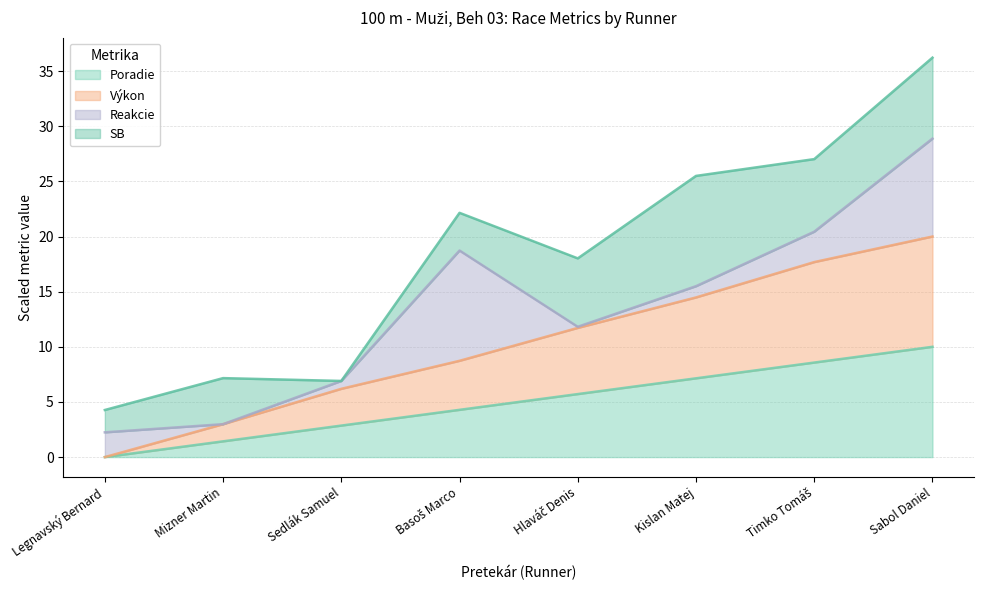

True or false: Výkon and Poradie intersect in this chart.

False